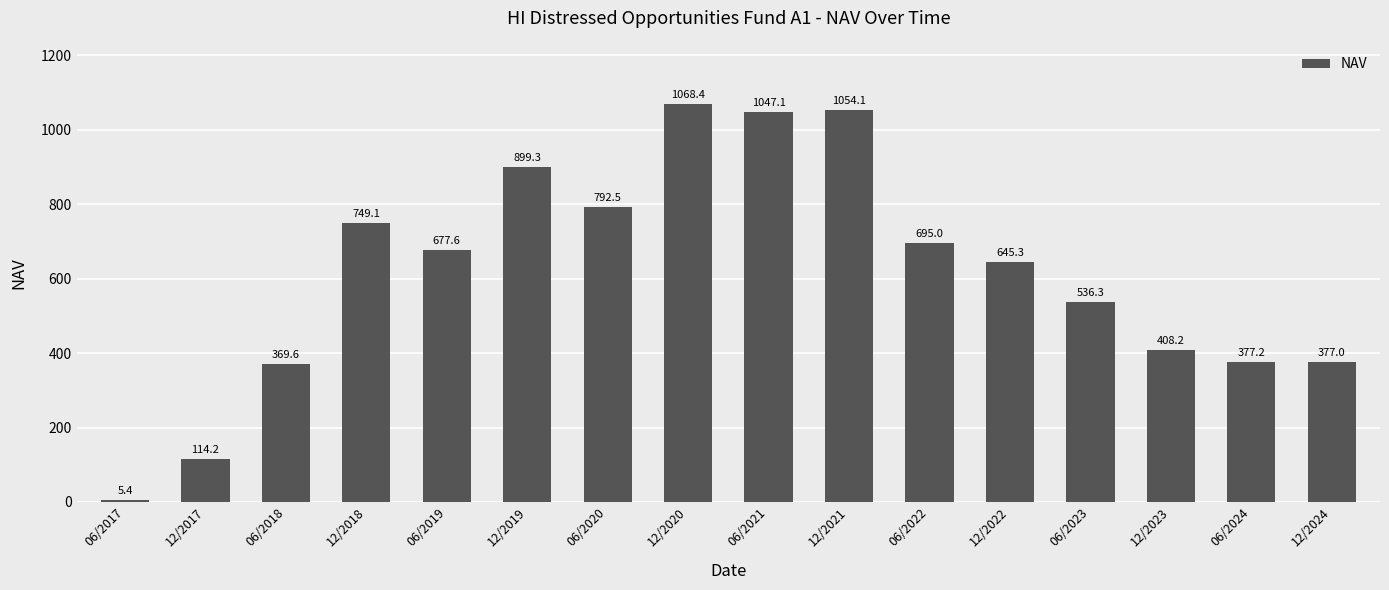

Reading left to right, extract all data points from this chart.

06/2017=5.4	12/2017=114.2	06/2018=369.6	12/2018=749.1	06/2019=677.6	12/2019=899.3	06/2020=792.5	12/2020=1068.4	06/2021=1047.1	12/2021=1054.1	06/2022=695.0	12/2022=645.3	06/2023=536.3	12/2023=408.2	06/2024=377.2	12/2024=377.0